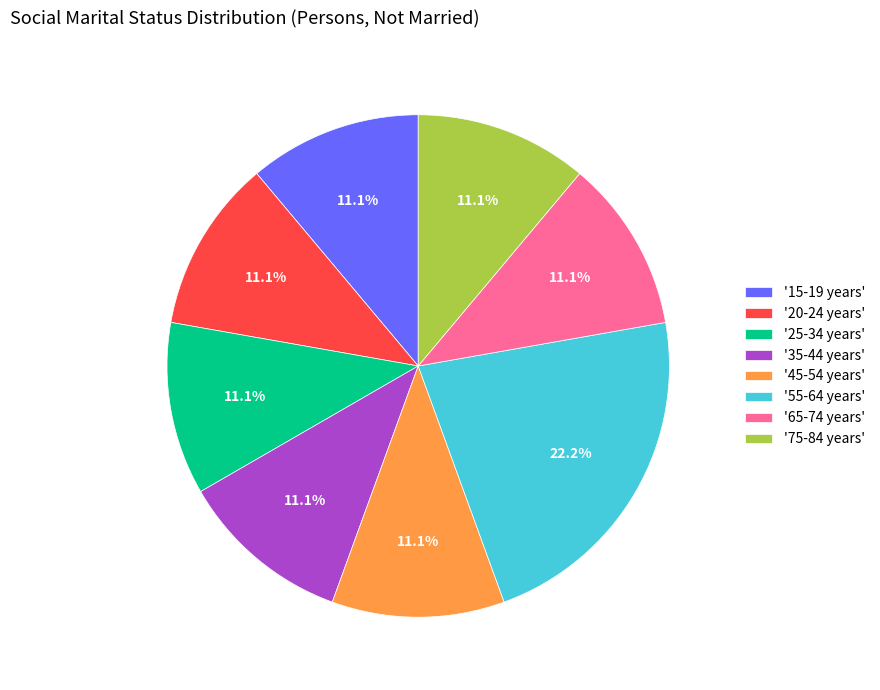

How much of the chart is everything except '45-54 years'?

88.9%